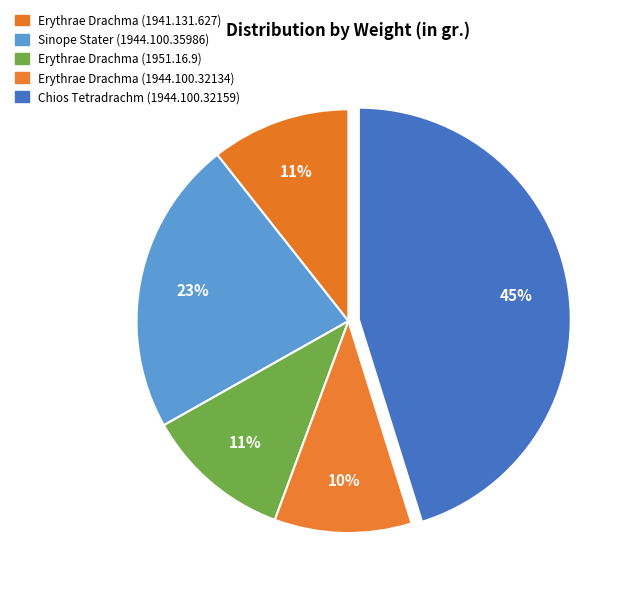

To the nearest percent, what is the difference between the largest and smallest slice percentages?

35%